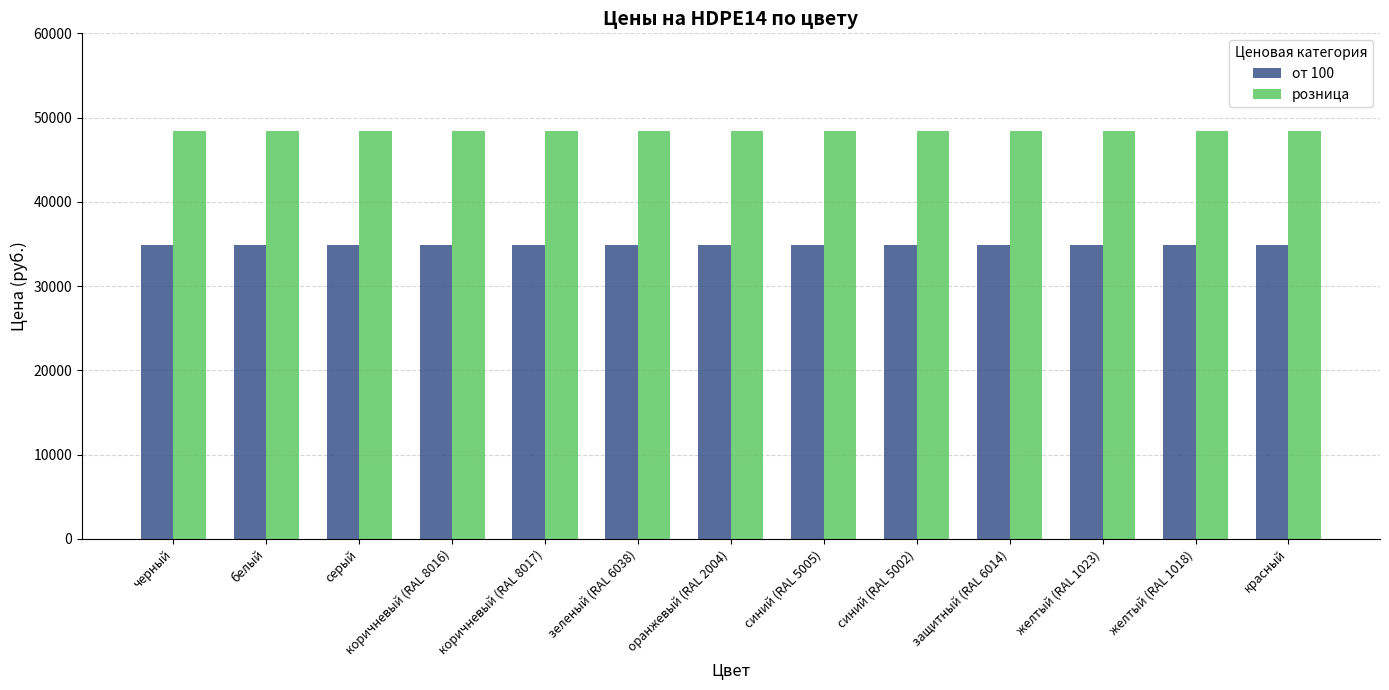

How many groups of bars are there?

13